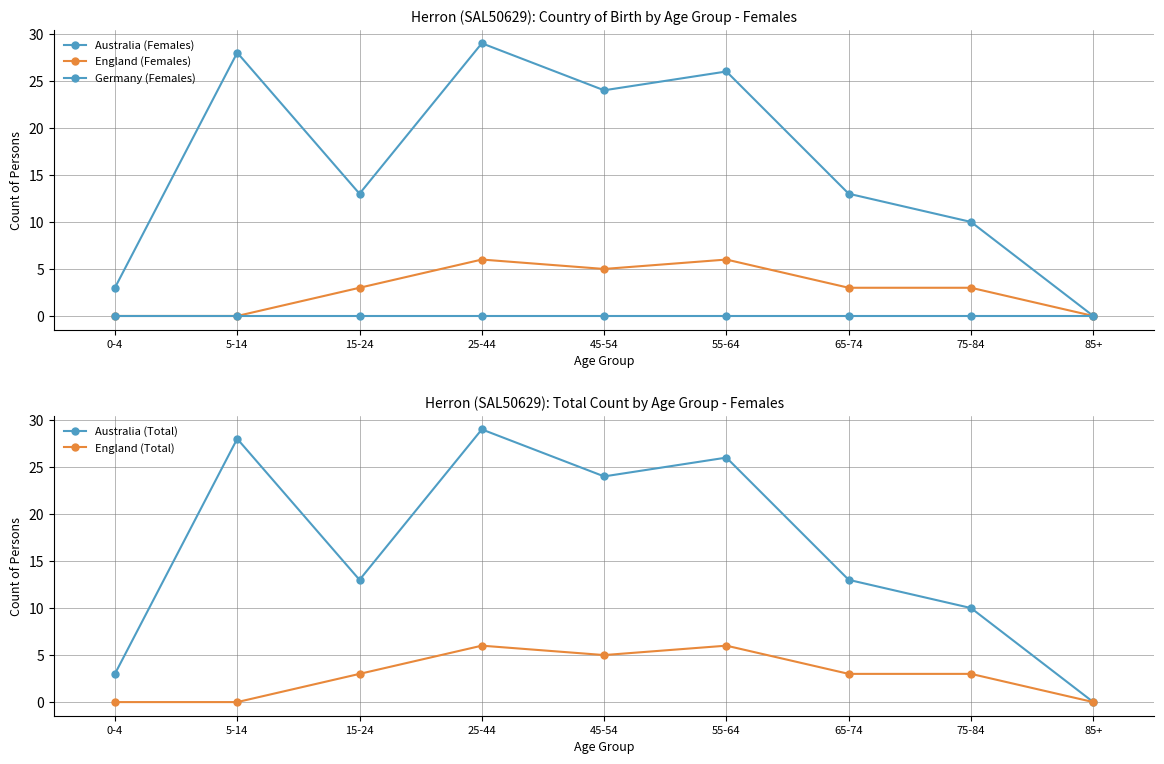

What is the sum of the Australia (Total) values at 85+ and 45-54?

24